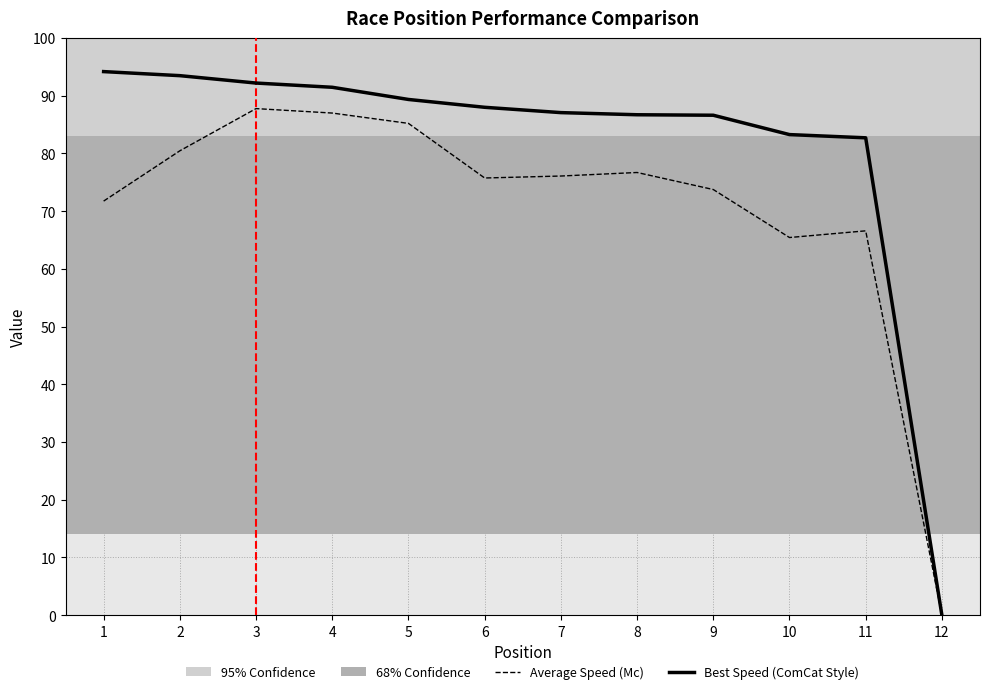

What is the total value across all series at 5?

174.5